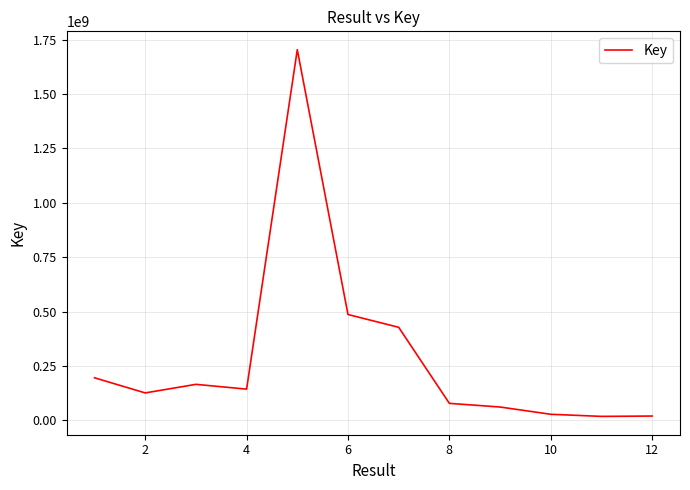

What is the maximum value shown in the chart?

1703875389